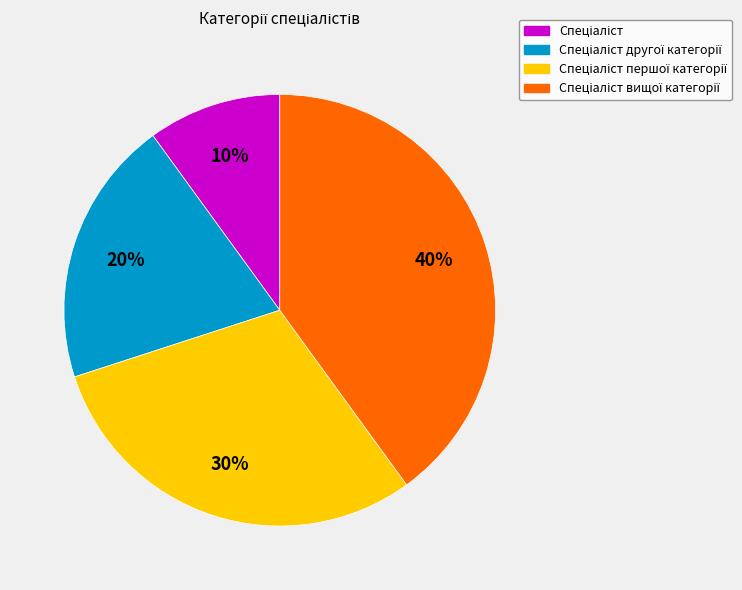

Does any single category account for the majority?

No